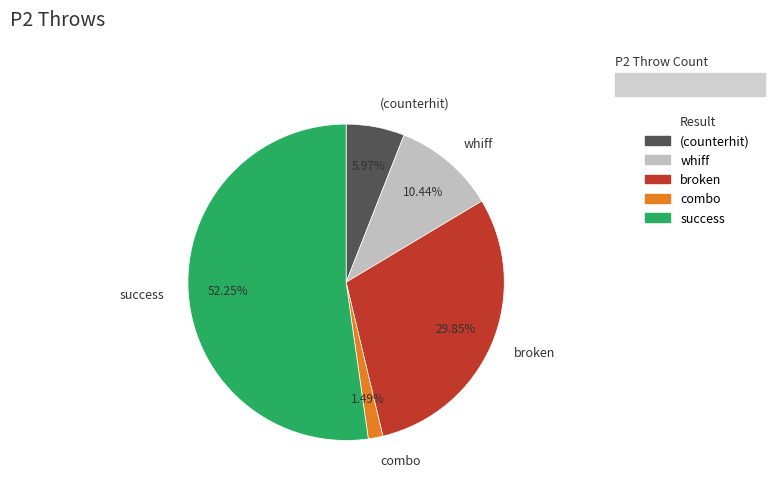

Between combo and (counterhit), which is larger?

(counterhit)